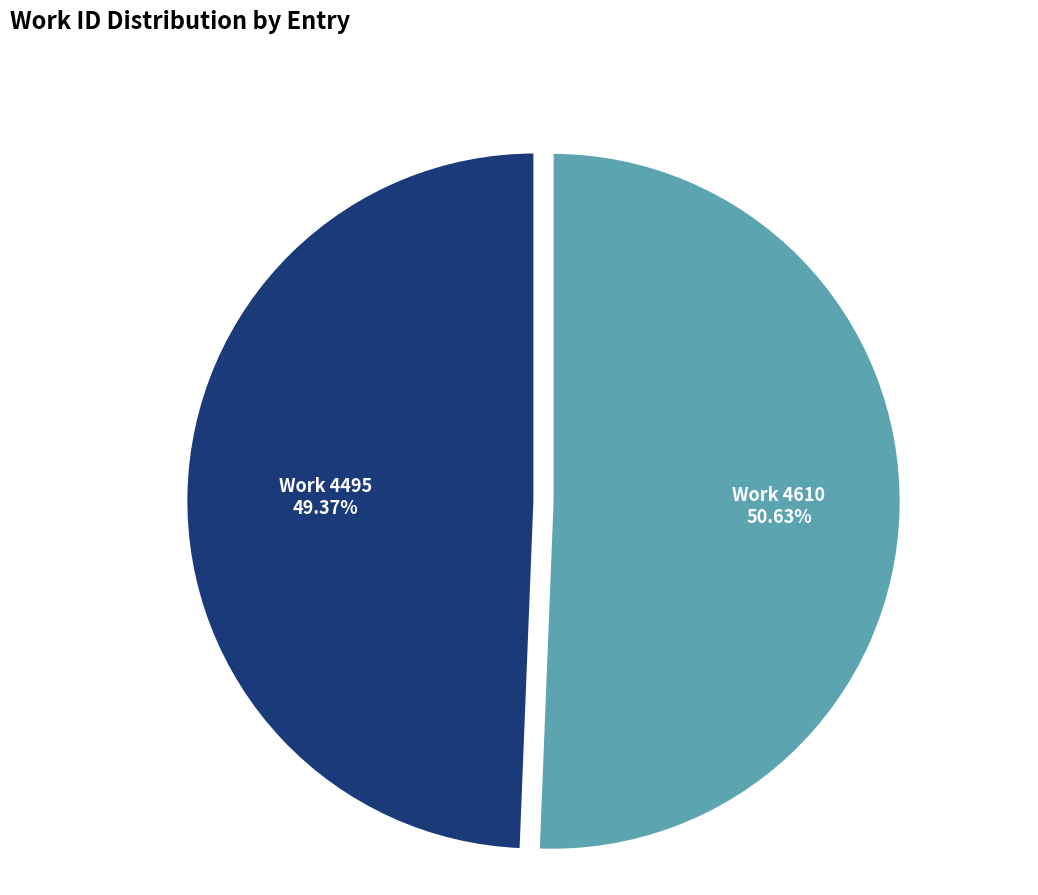

Does Work 4610 account for over 50% of the chart?

Yes